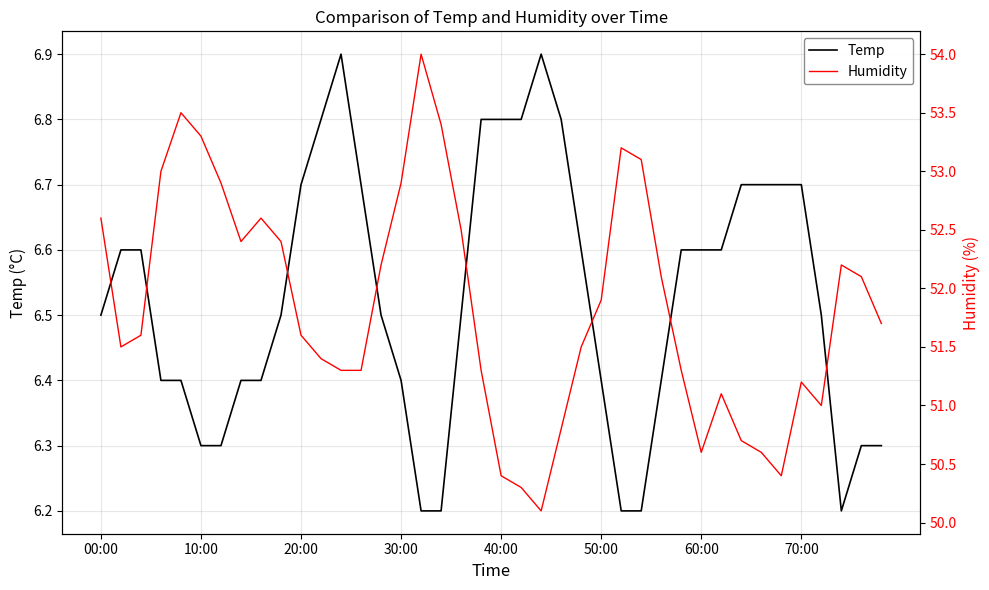

True or false: Temp has more than 1 points higher than both neighbors.

True